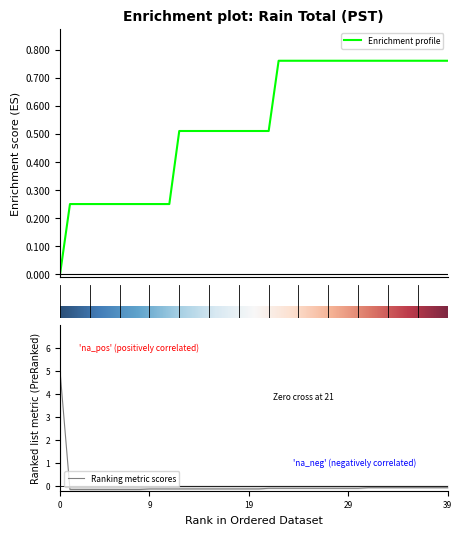

What are all the series names shown in the legend?

Enrichment profile, Ranking metric scores